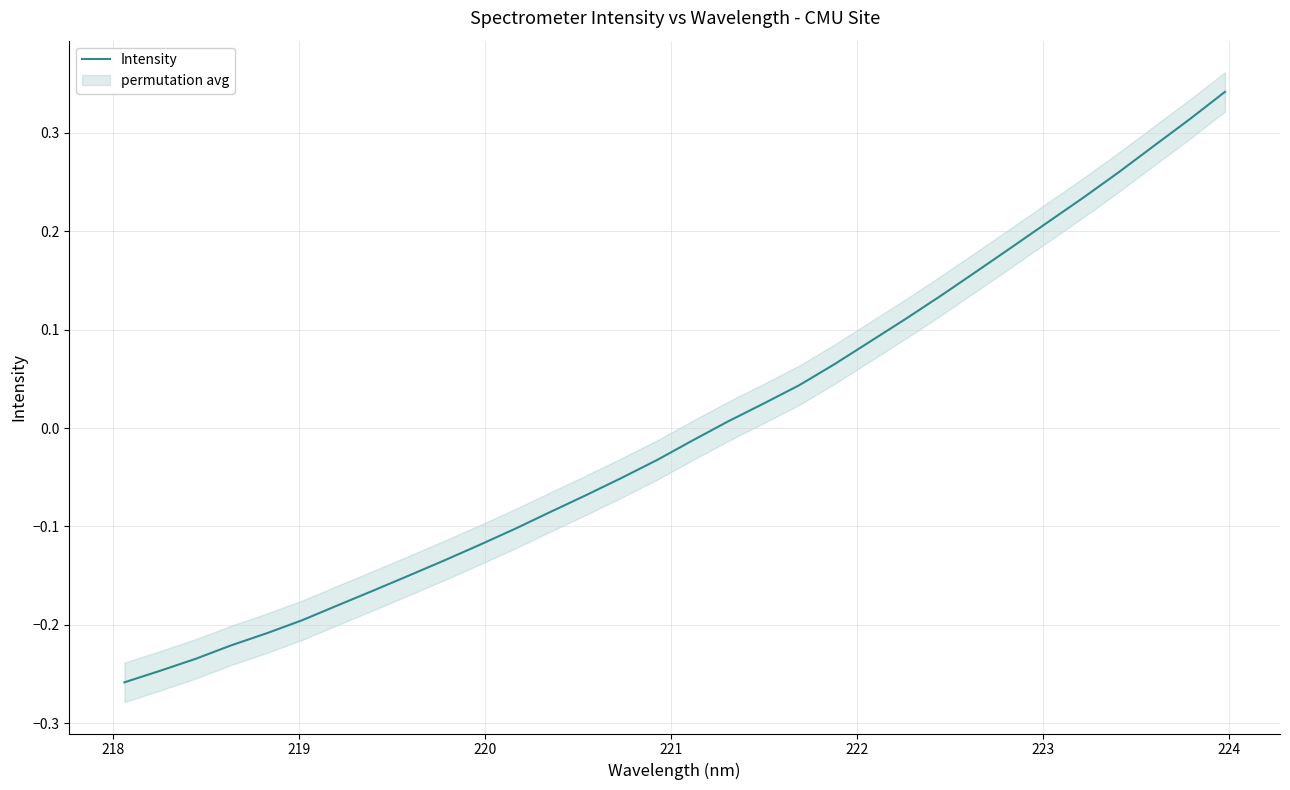

Reading left to right, what are all the values shown in this chart?

-0.3	-0.2	-0.2	-0.2	-0.2	-0.2	-0.2	-0.2	-0.1	-0.1	-0.1	-0.1	-0.1	-0.1	-0.1	-0.0	-0.0	0.0	0.0	0.0	0.1	0.1	0.1	0.1	0.2	0.2	0.2	0.2	0.3	0.3	0.3	0.3